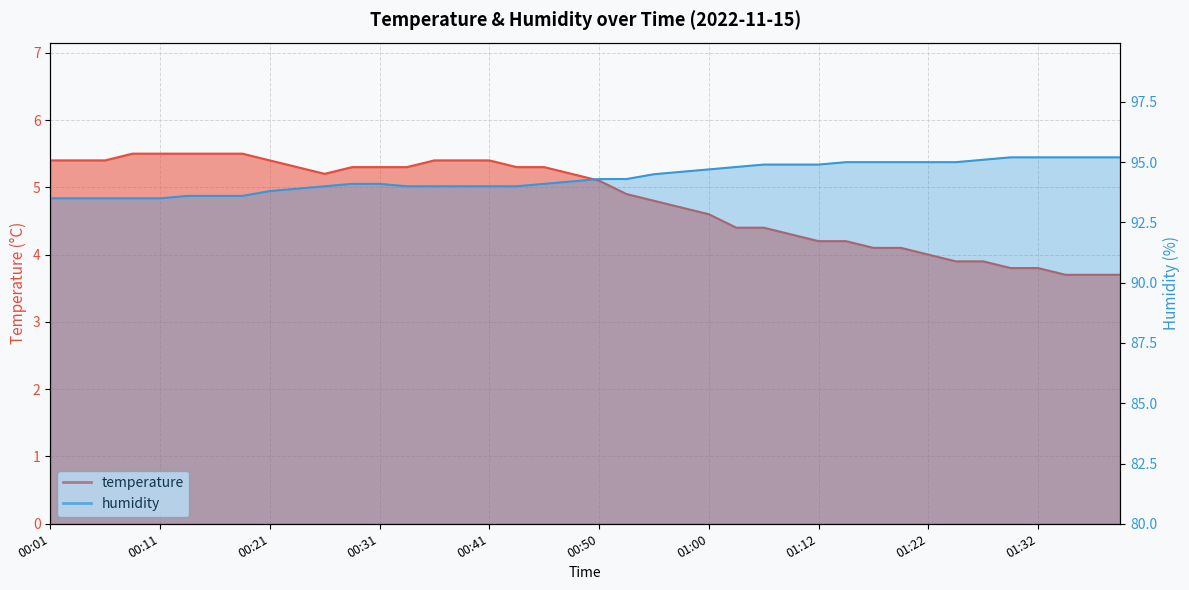

Where does the temperature series first go above 5?

00:01